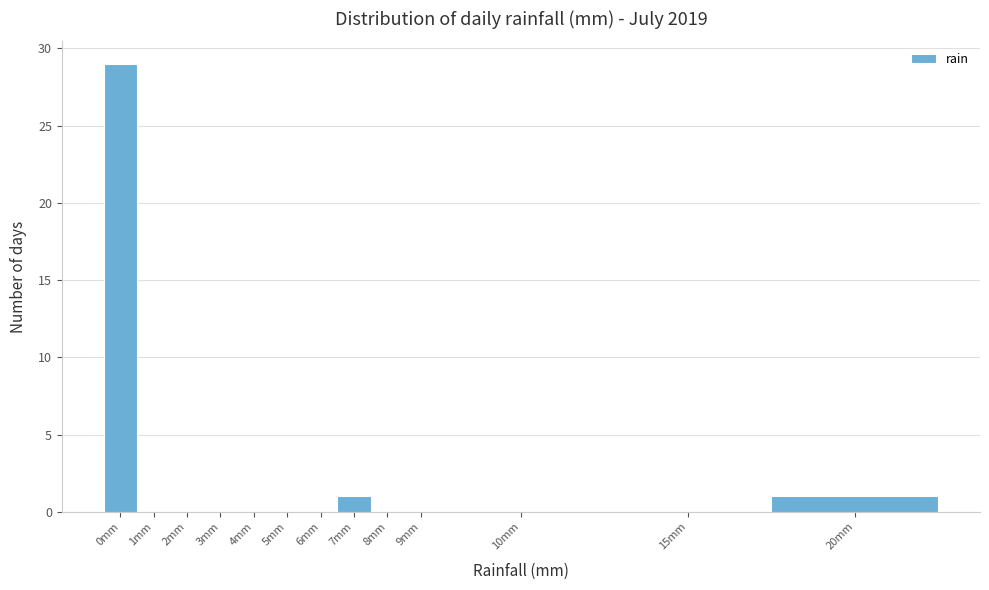

Reading right to left, extract all data points from this chart.

20mm=1	15mm=0	10mm=0	9mm=0	8mm=0	7mm=1	6mm=0	5mm=0	4mm=0	3mm=0	2mm=0	1mm=0	0mm=29